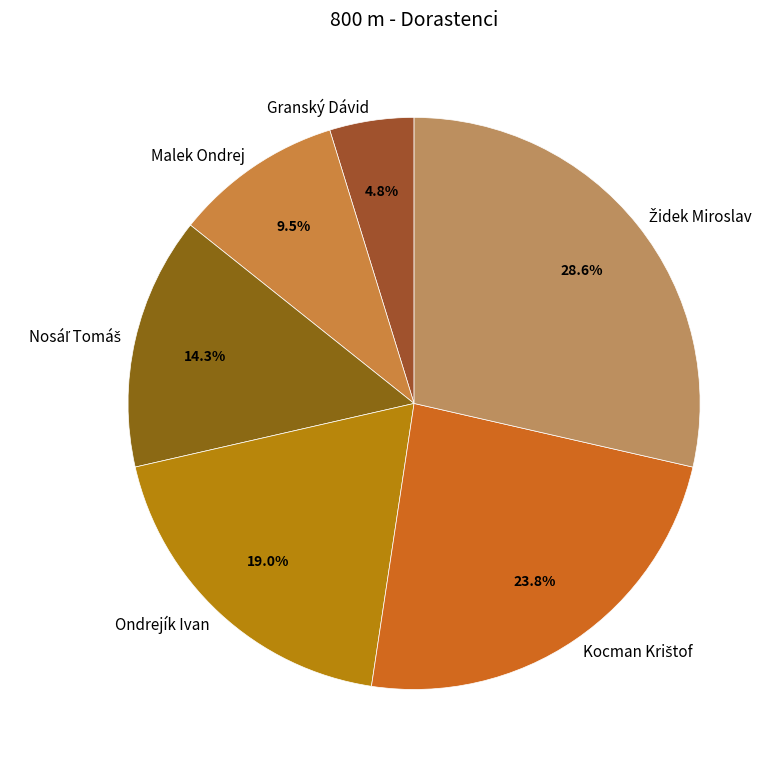

Which category has the smallest portion of the pie?

Granský Dávid